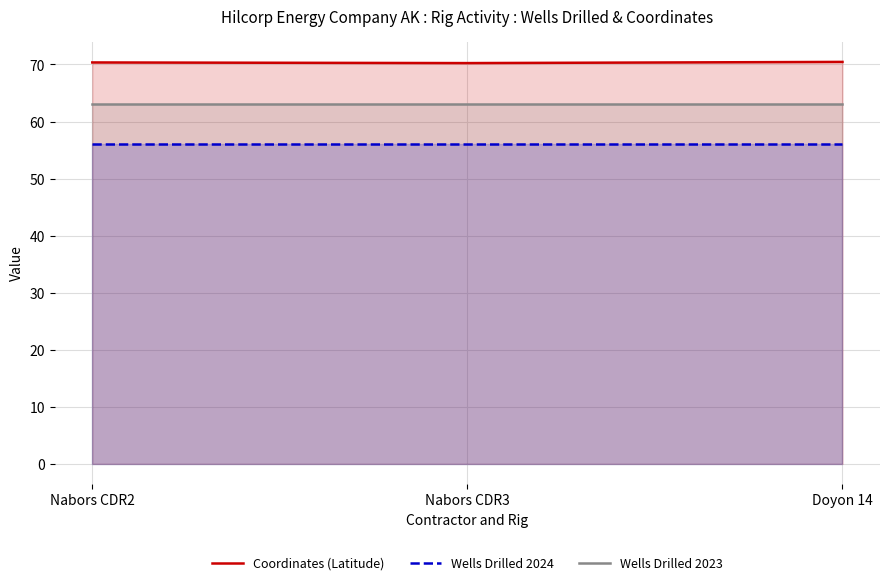

Count the Coordinates (Latitude) values in the range 70 to 71.

3